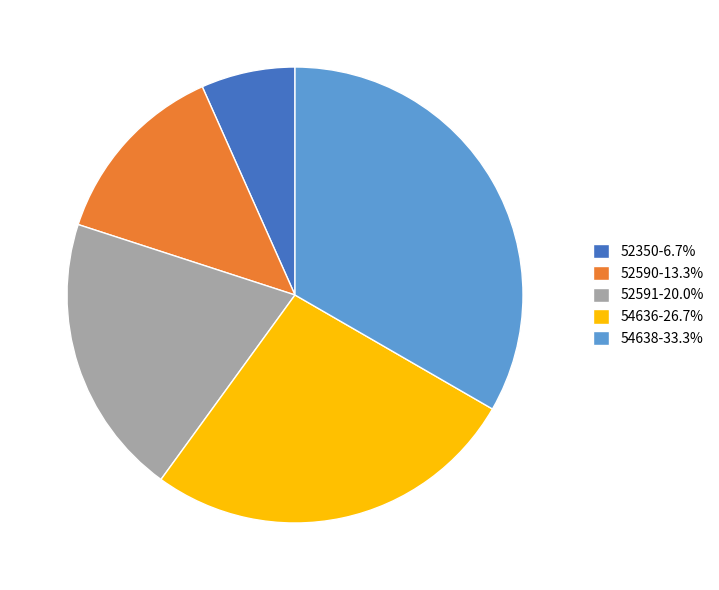

How many segments does this pie chart have?

5